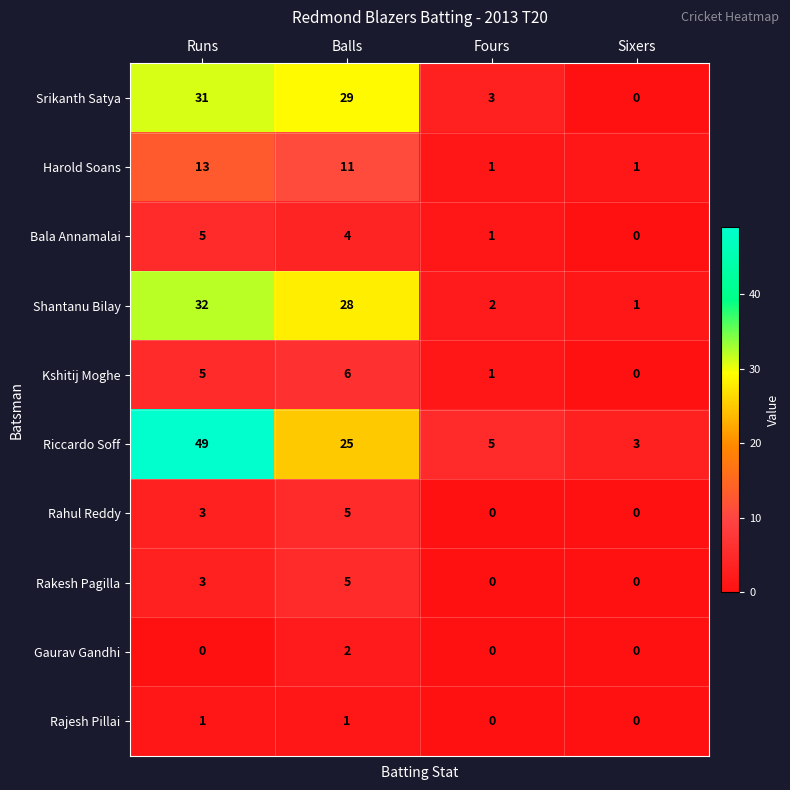

The value of Rakesh Pagilla at Balls is 5. True or false?

True